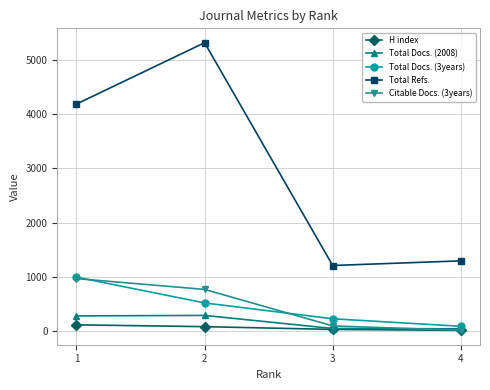

Count the number of data series in this chart.

5